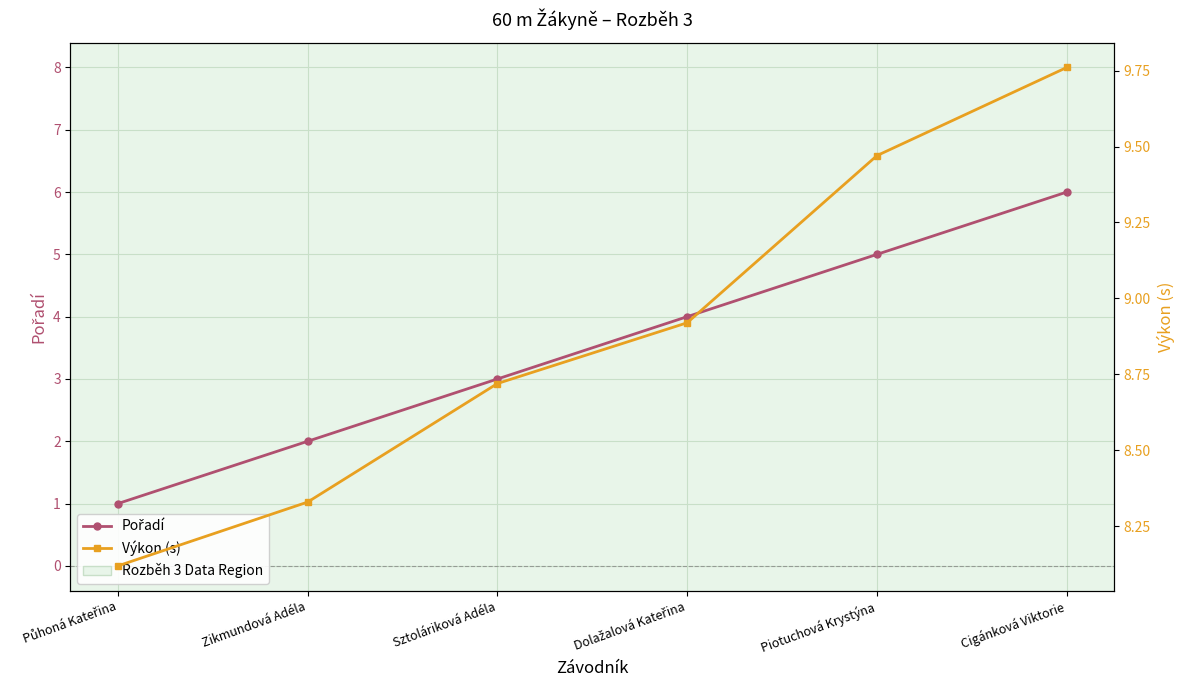

Which series has the widest spread of values?

Pořadí